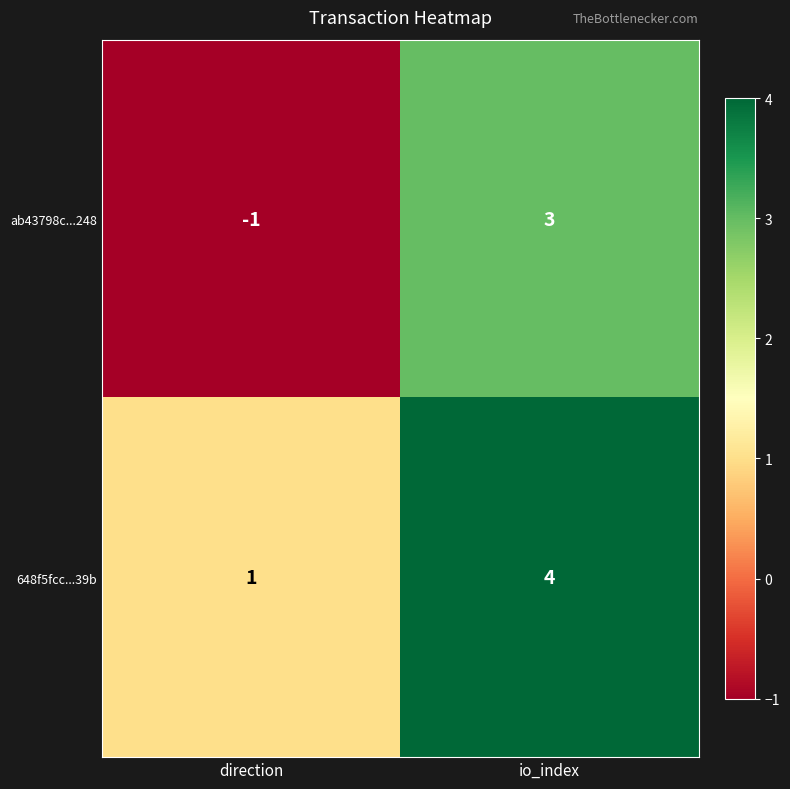

How many negative values does the ab43798c...248 series have?

1